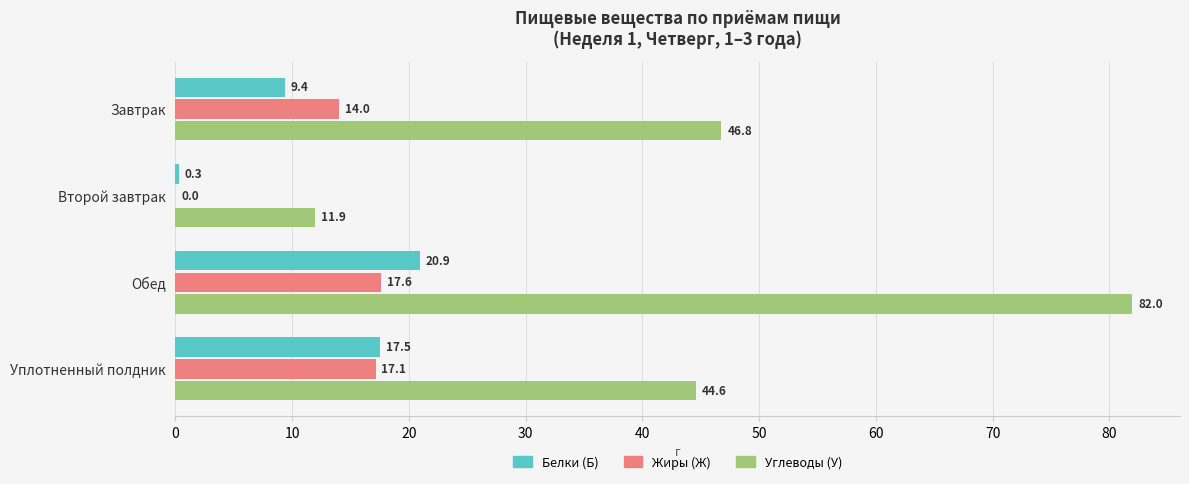

At which label is Жиры (Ж) closest to 8?

Завтрак